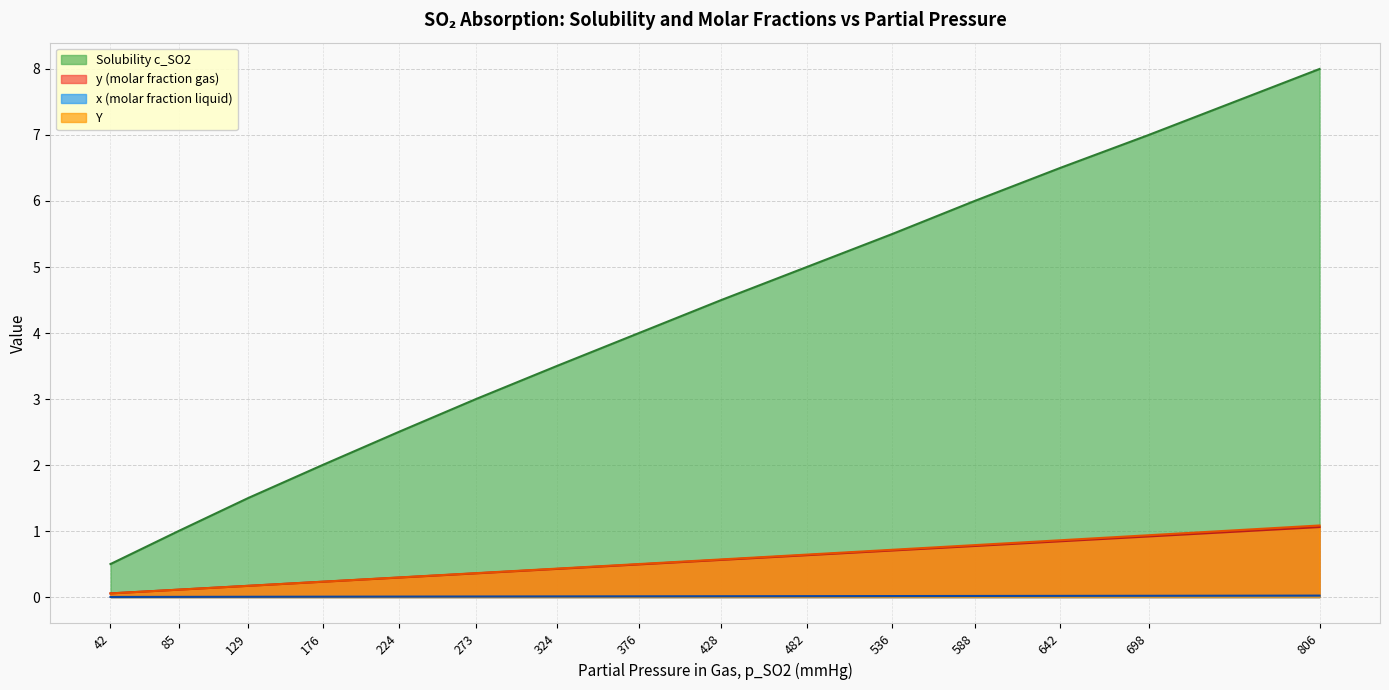

What is the total value across all series at 536?

6.9